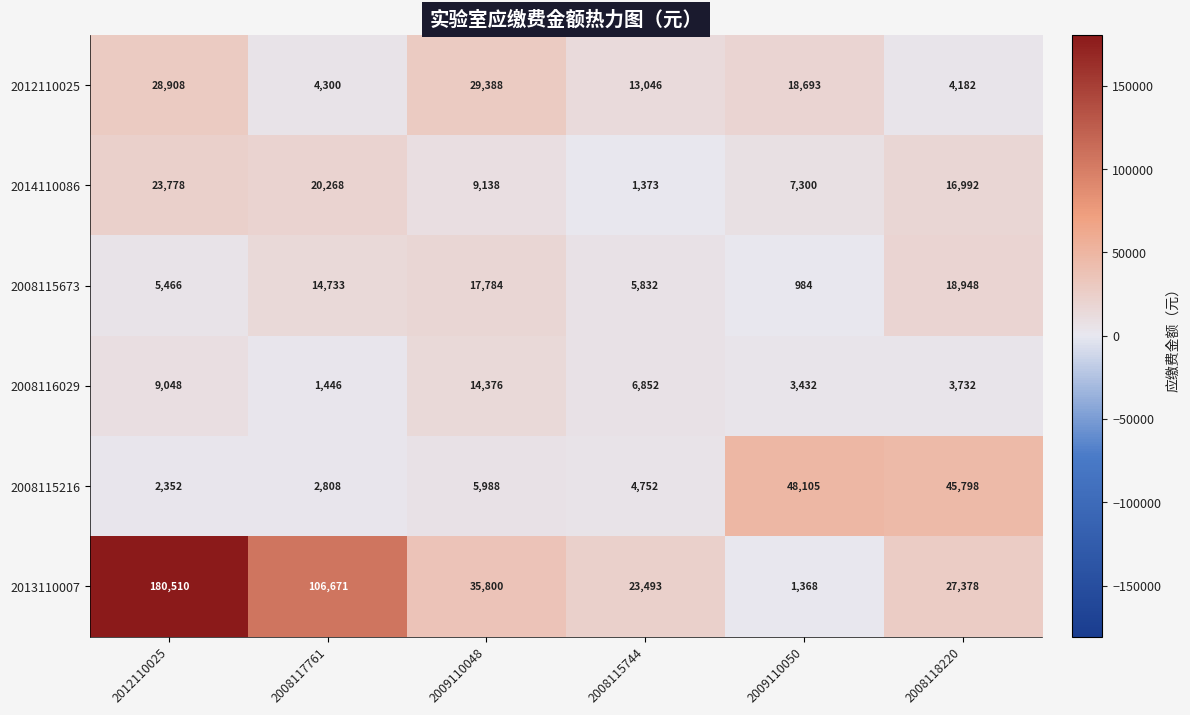

At 2012110025, list the series in order from largest to smallest.

2013110007, 2012110025, 2014110086, 2008116029, 2008115673, 2008115216